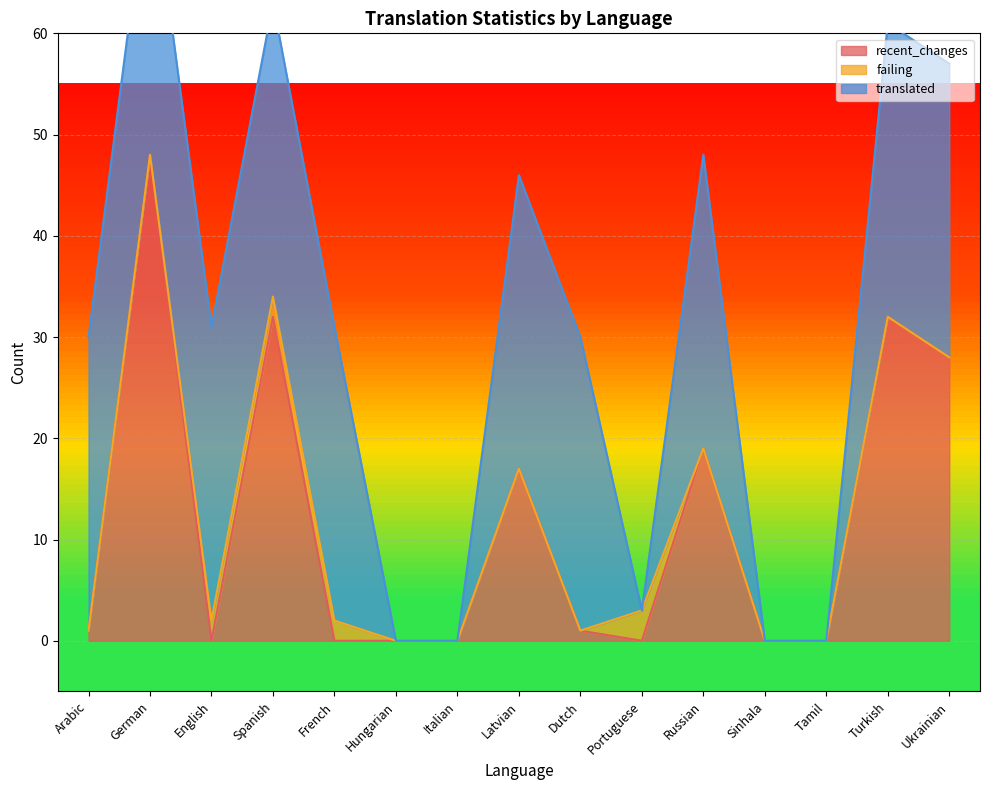

How many data points does each series have?

15